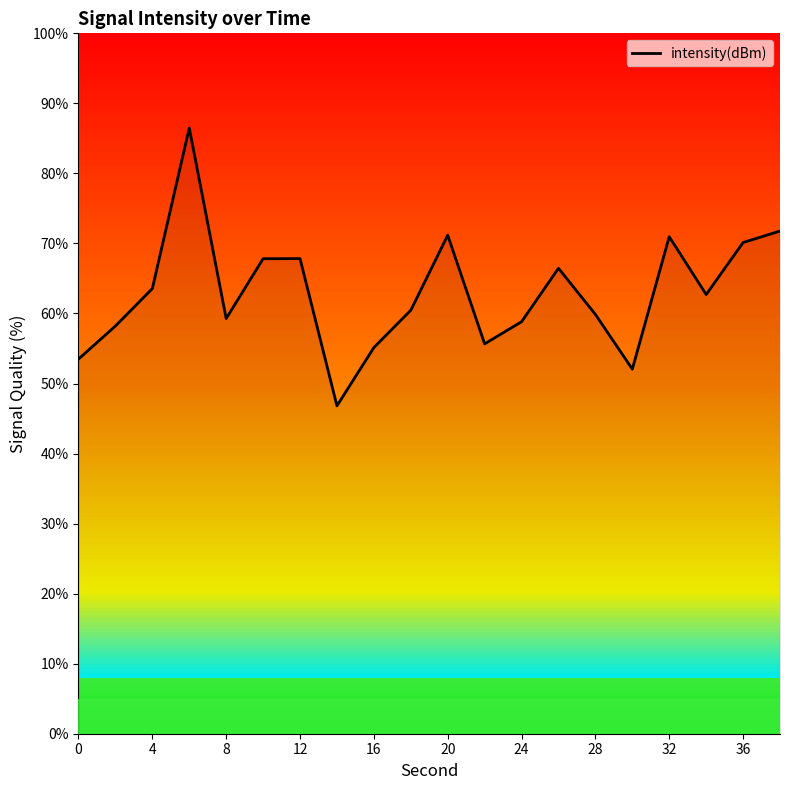

What is the minimum value shown in the chart?

46.8